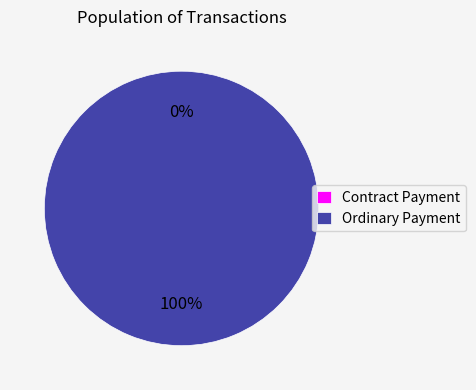

How many slices are in this pie chart?

2